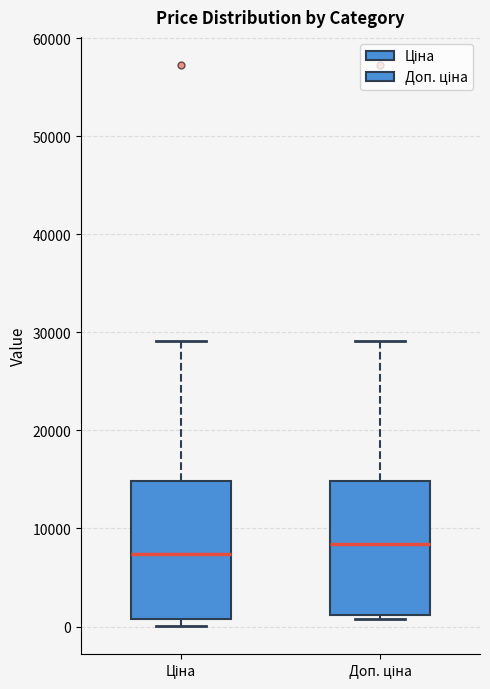

Reading left to right, transcribe this box plot: for each box, give where its median line is, the range the box spans, and where its two whiskers end, as read against the y-axis. The values are not printed on the chart, so give them approximately, as read against the axis.

Ціна: median 7000, box 1000 to 15000, whiskers 0 to 29000
Доп. ціна: median 8000, box 1000 to 15000, whiskers 1000 (just below the box's lower edge) to 29000